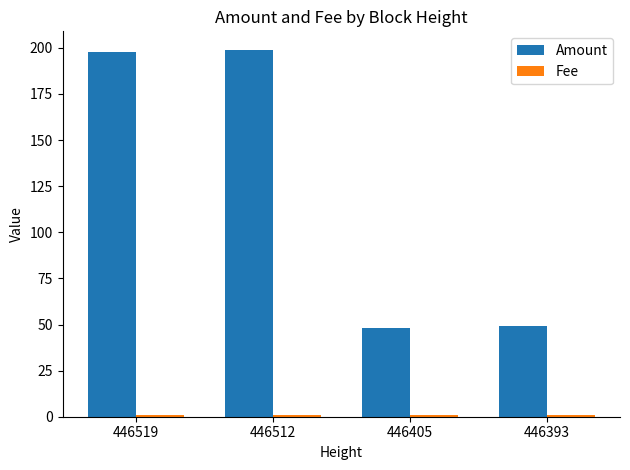

Is it true that Amount equals 48 at 446405?

True